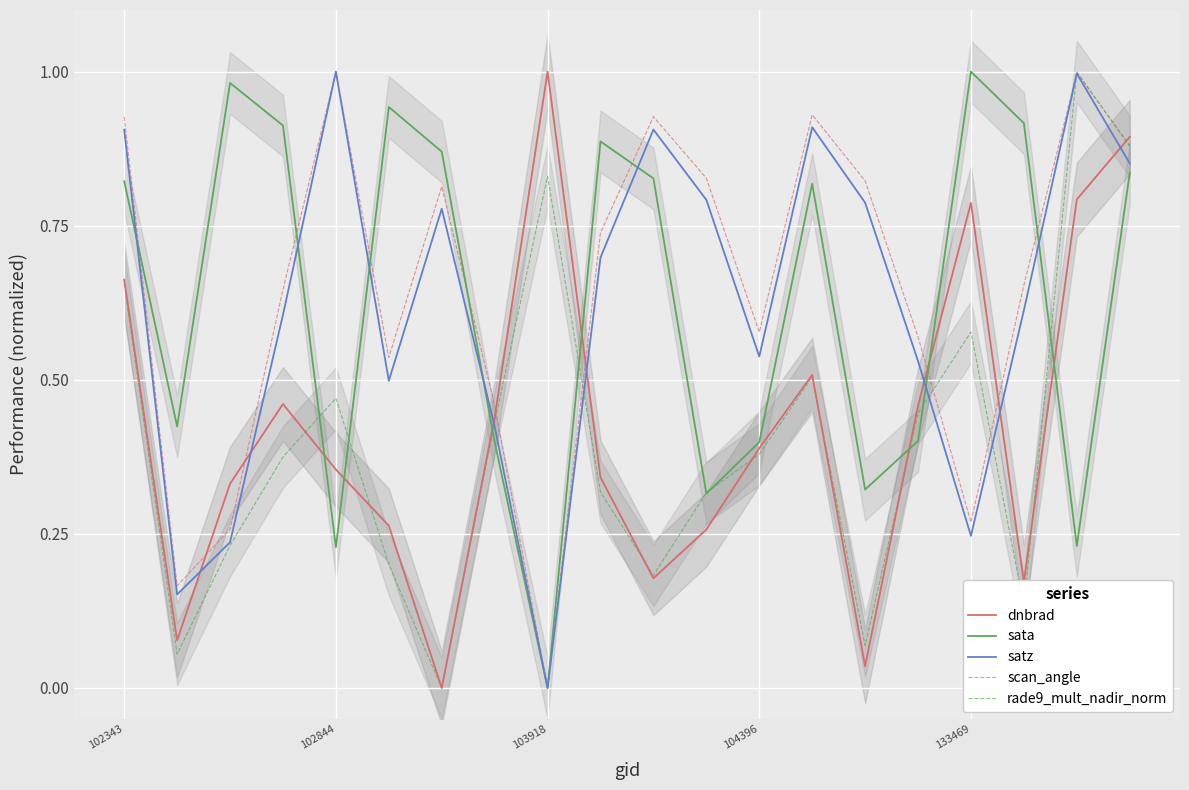

What are all the series names shown in the legend?

dnbrad, sata, satz, scan_angle, rade9_mult_nadir_norm